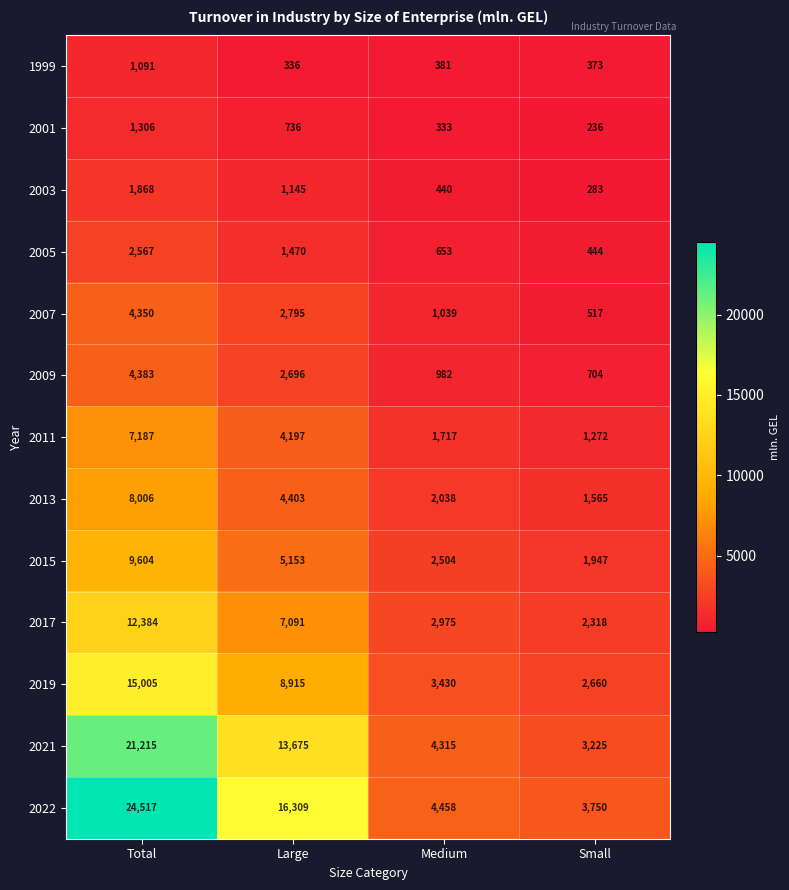

What is the difference between the maximum and minimum values in the 2005 series?

2123